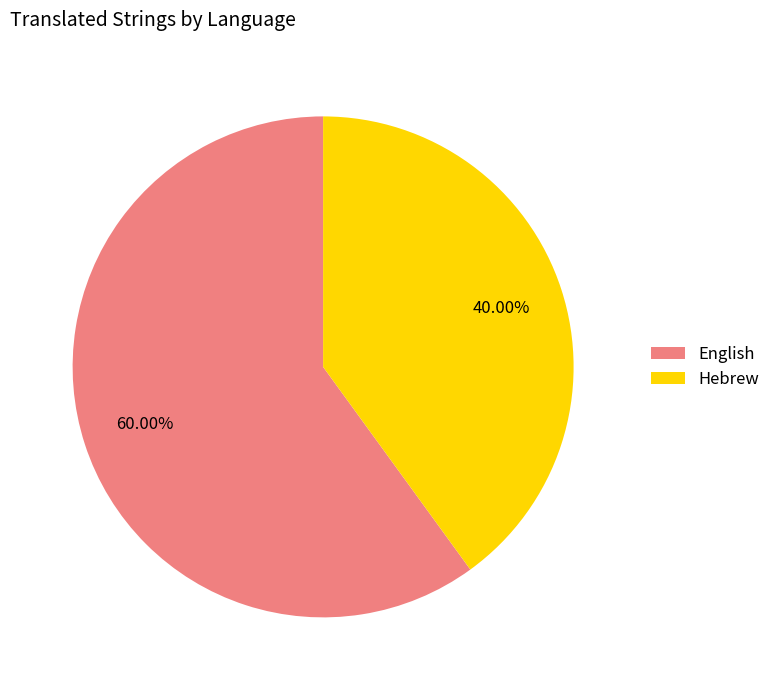

To the nearest percent, what is the combined percentage of Hebrew and English?

100%